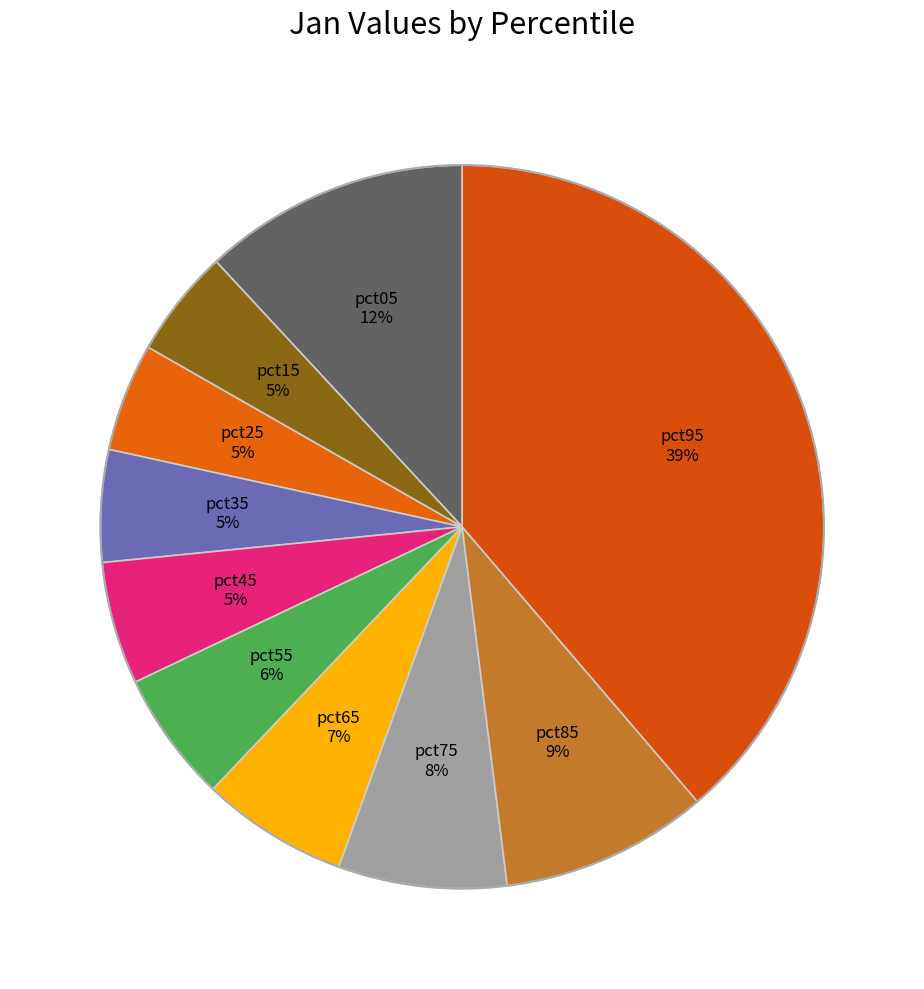

To the nearest percent, what portion does pct15 represent?

5%